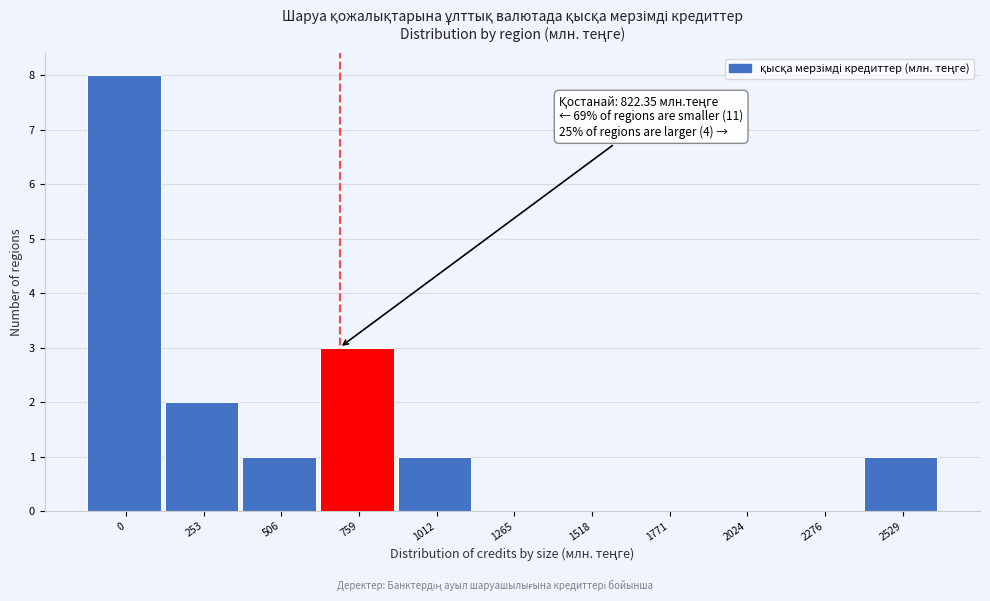

Reading left to right, extract all data points from this chart.

0=8	253=2	506=1	759=3	1012=1	1265=0	1518=0	1771=0	2024=0	2276=0	2529=1